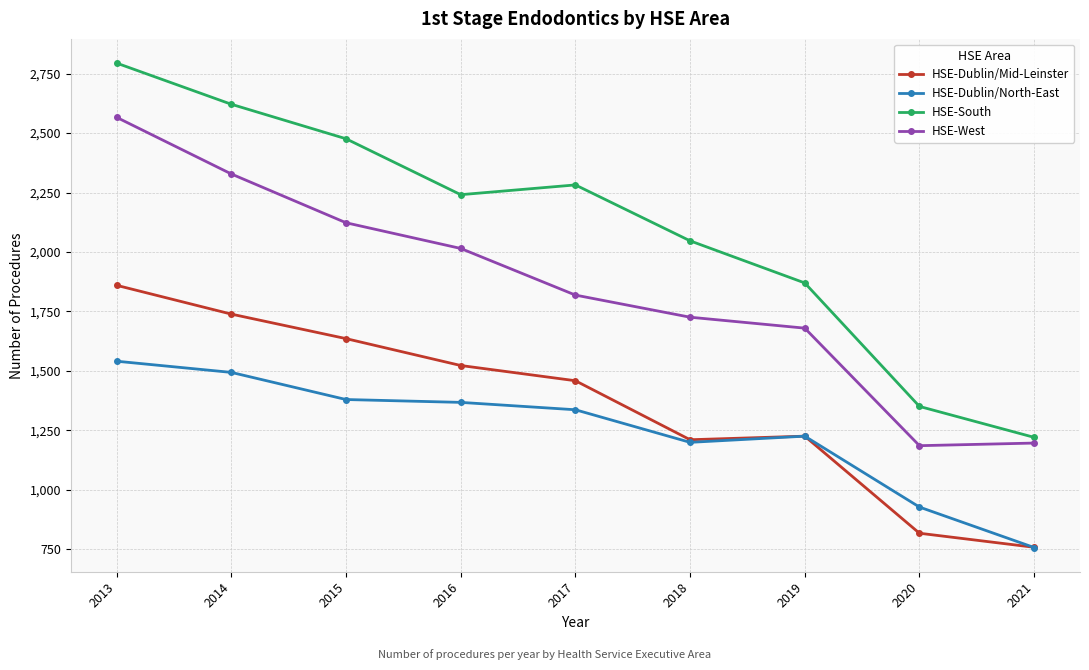

True or false: HSE-Dublin/North-East and HSE-South cross at least once.

False